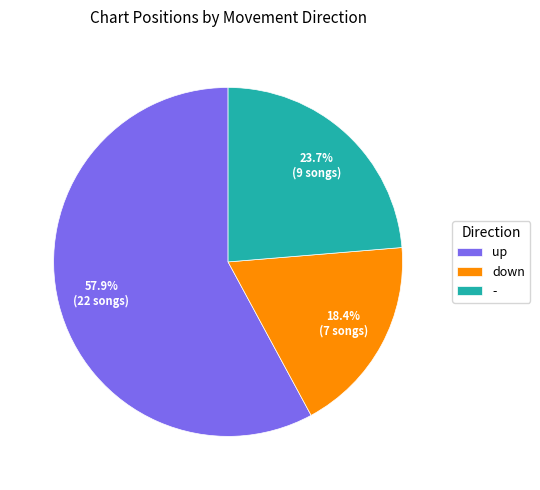

Count the number of slices in the pie.

3